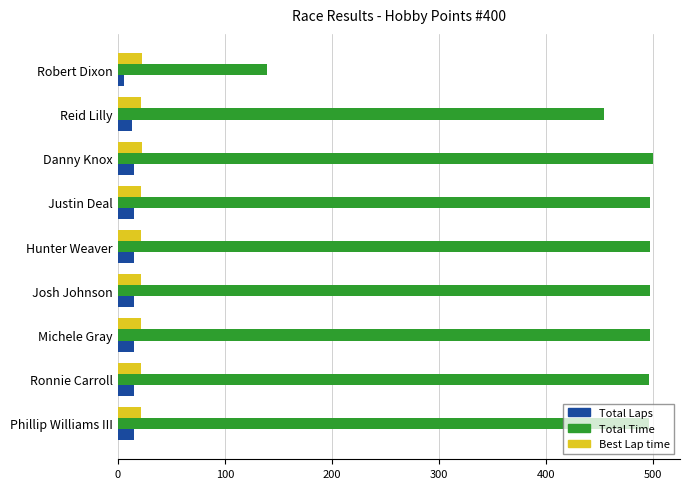

Rank the series by their maximum value, from highest to lowest.

Total Time, Best Lap time, Total Laps